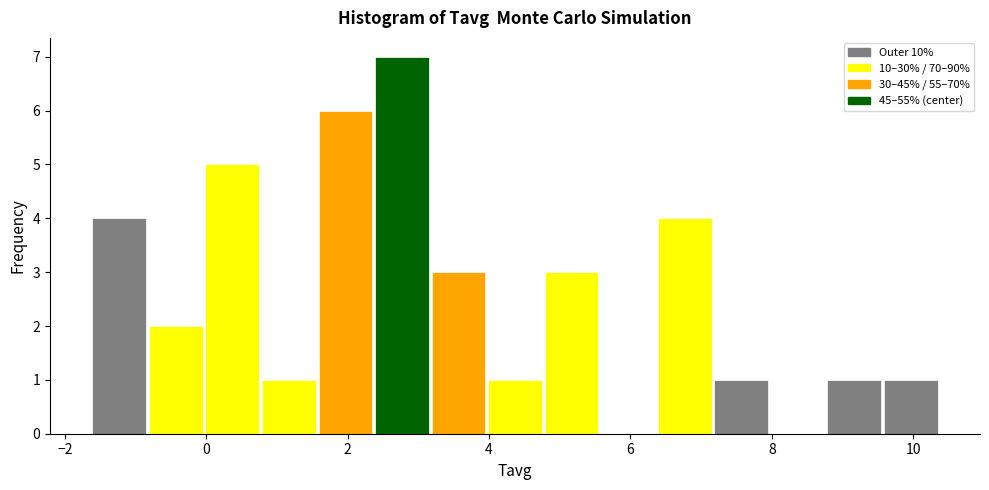

Which range on the x-axis has the tallest bar?

2.4 to 3.2